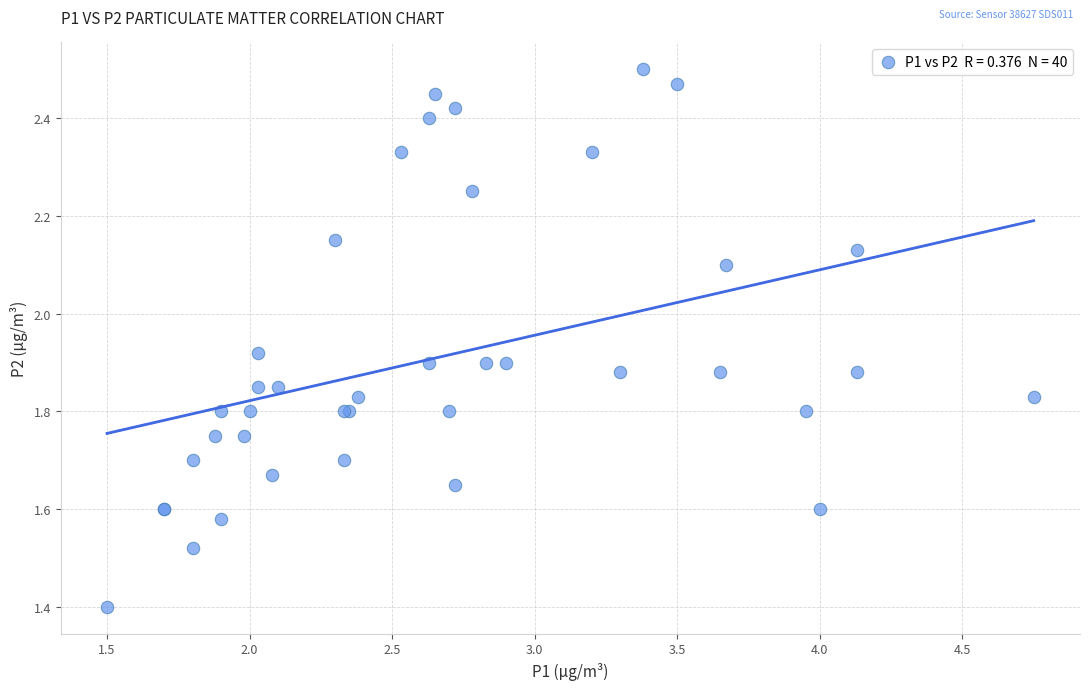

What Y value in the scatter plot is closest to 1?

1.4